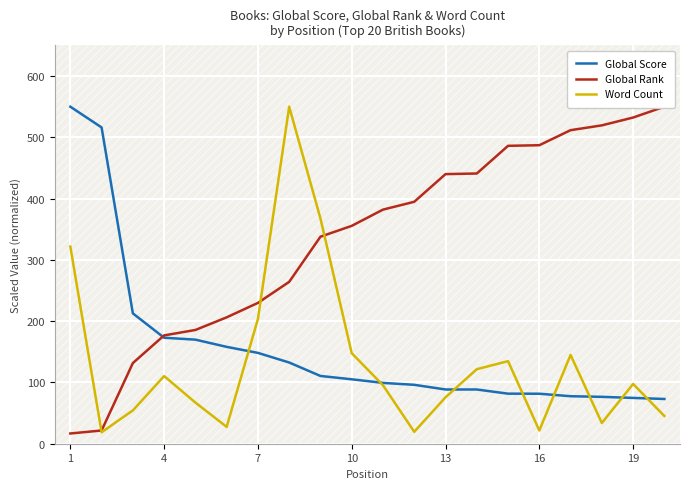

At how many categories does at least one series exceed 268?

15